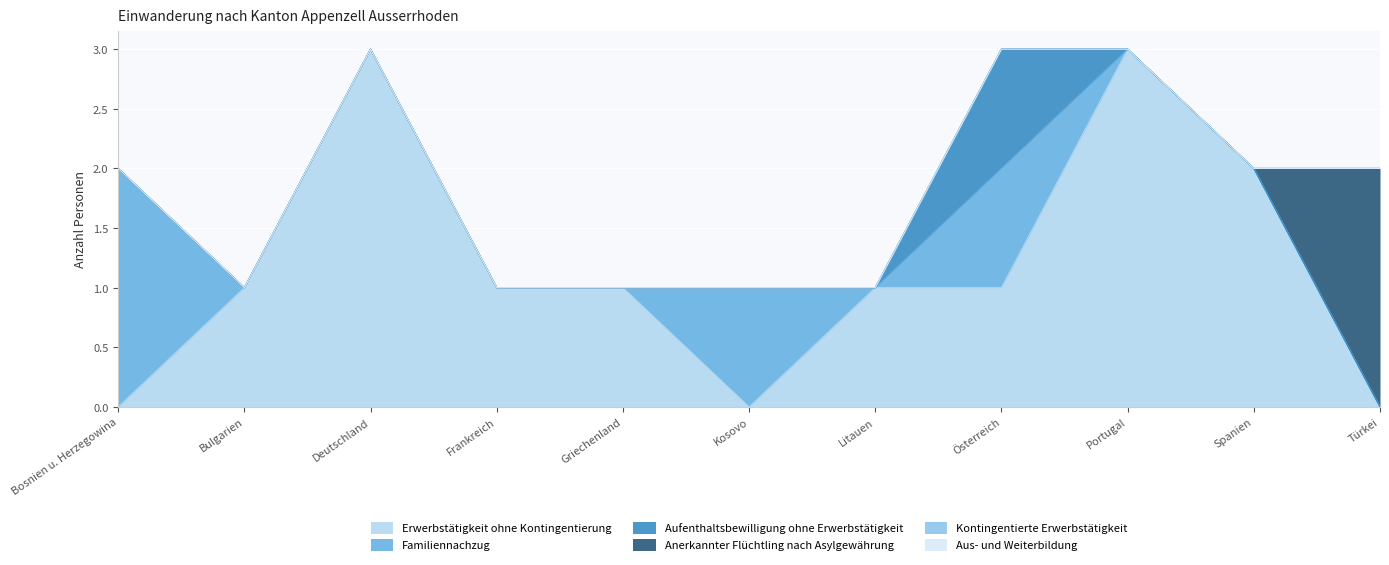

Is it true that Aufenthaltsbewilligung ohne Erwerbstätigkeit equals 0 at Litauen?

True